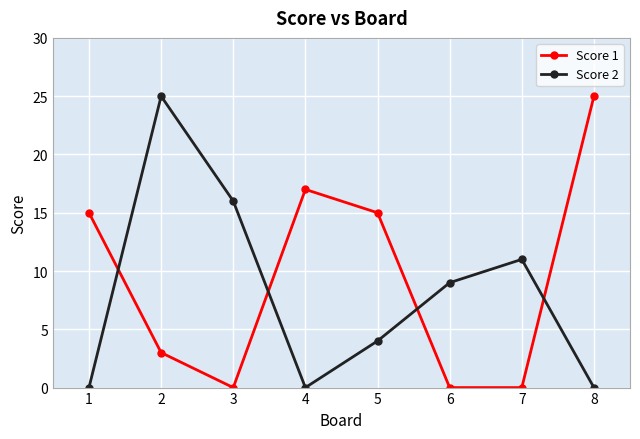

The value of Score 2 at 4 is 12. True or false?

False